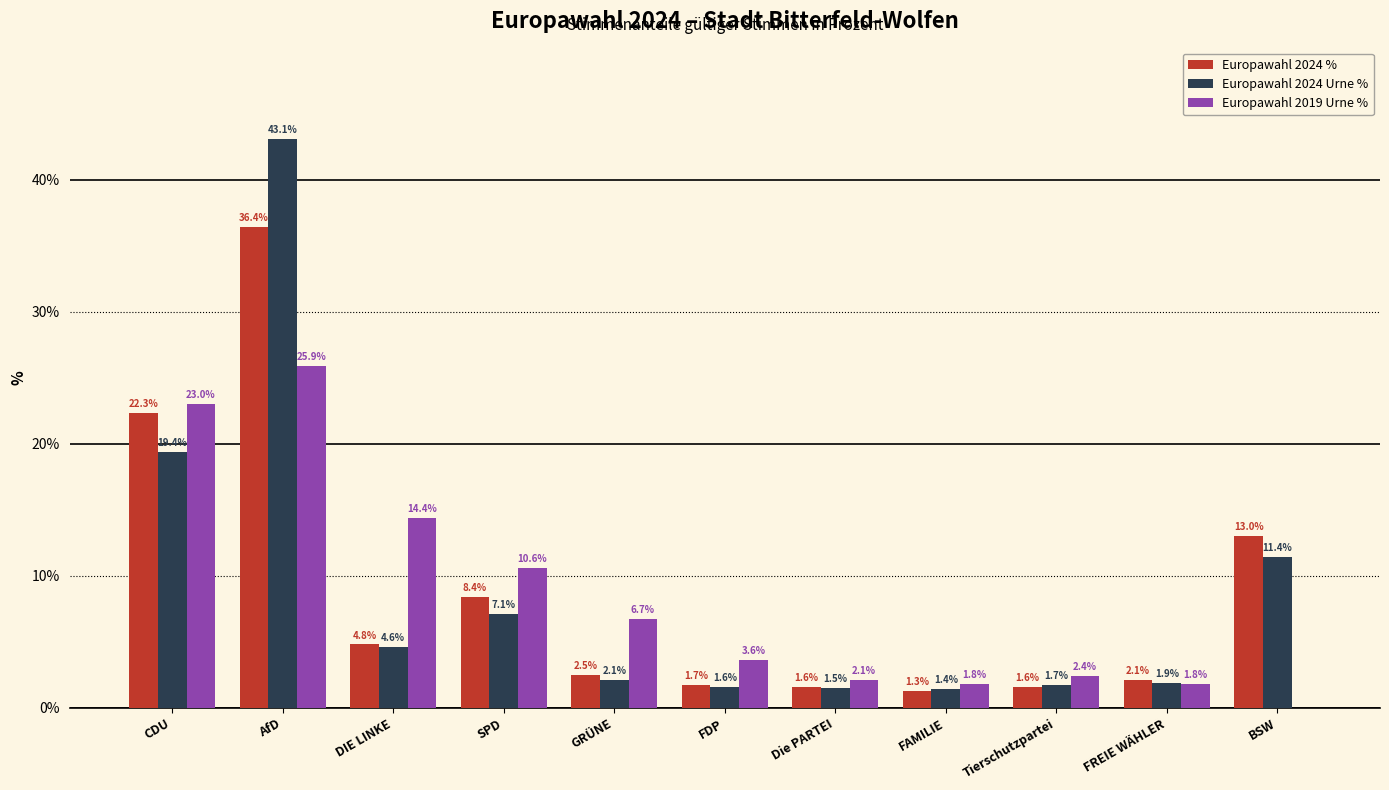

Which series changed the most between AfD and Tierschutzpartei?

Europawahl 2024 Urne %